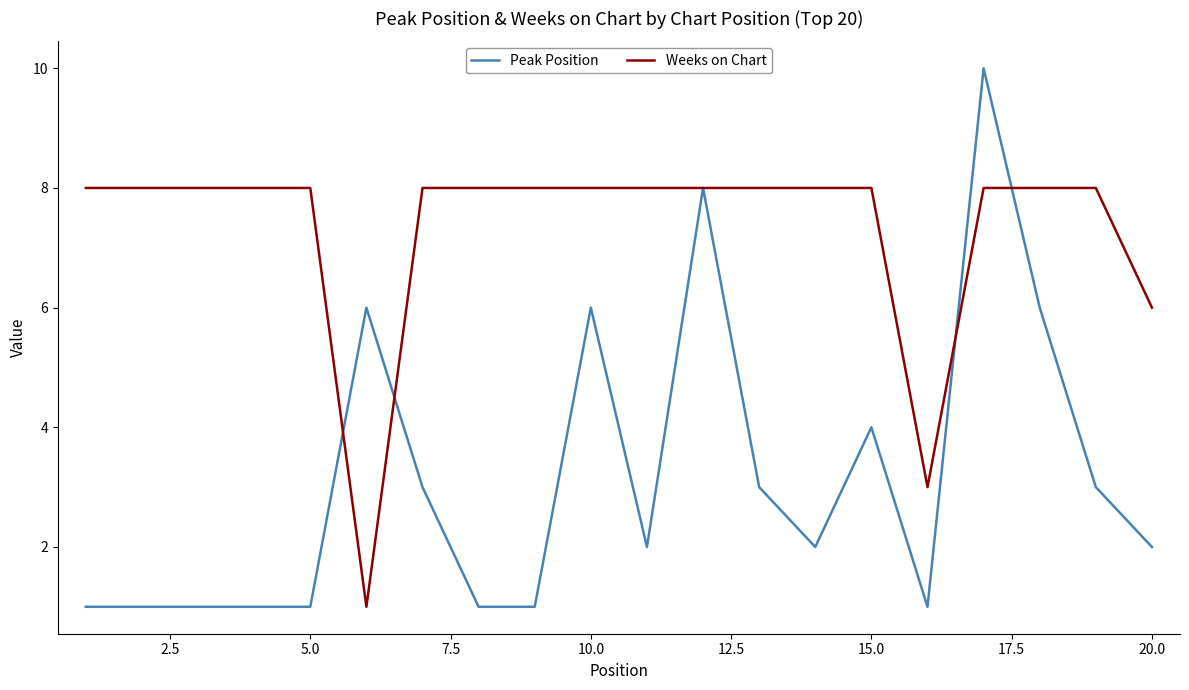

Rank the series by their average value, from highest to lowest.

Weeks on Chart, Peak Position